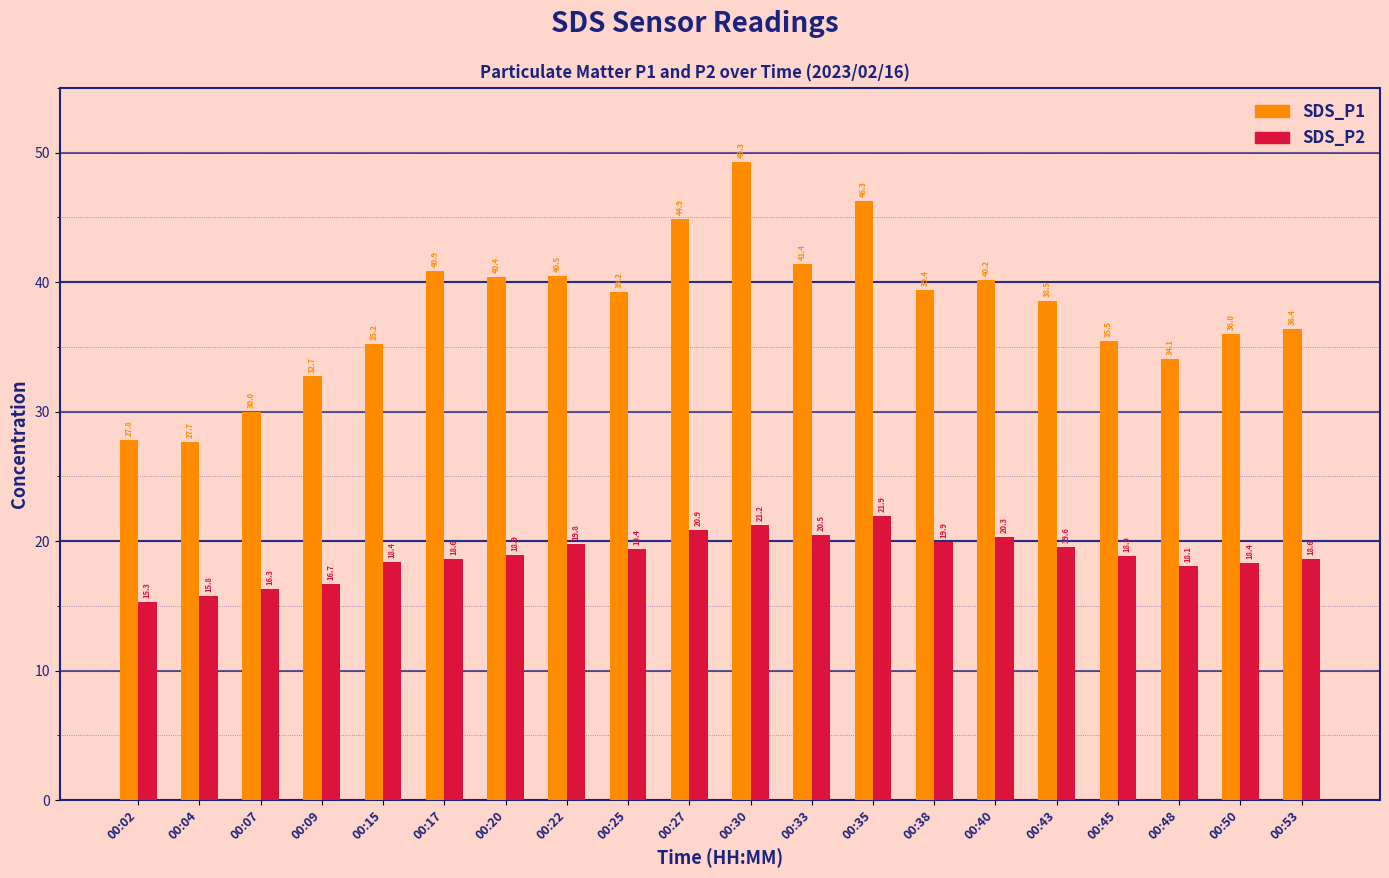

Where is SDS_P1 nearest to the value 38?

00:43